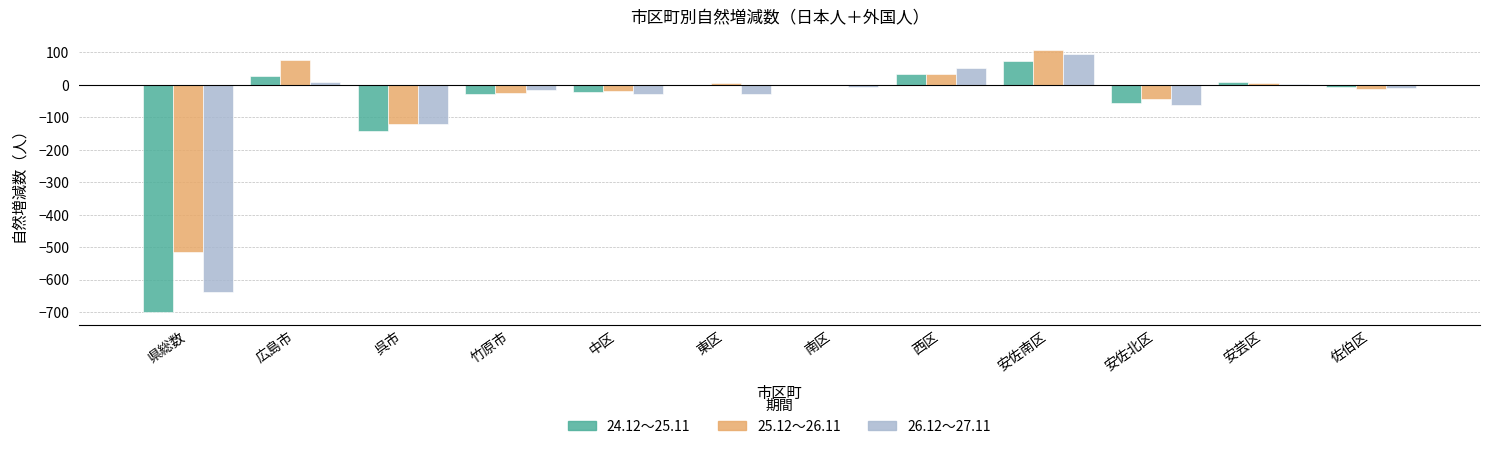

Which series has the largest total across all categories?

25.12～26.11